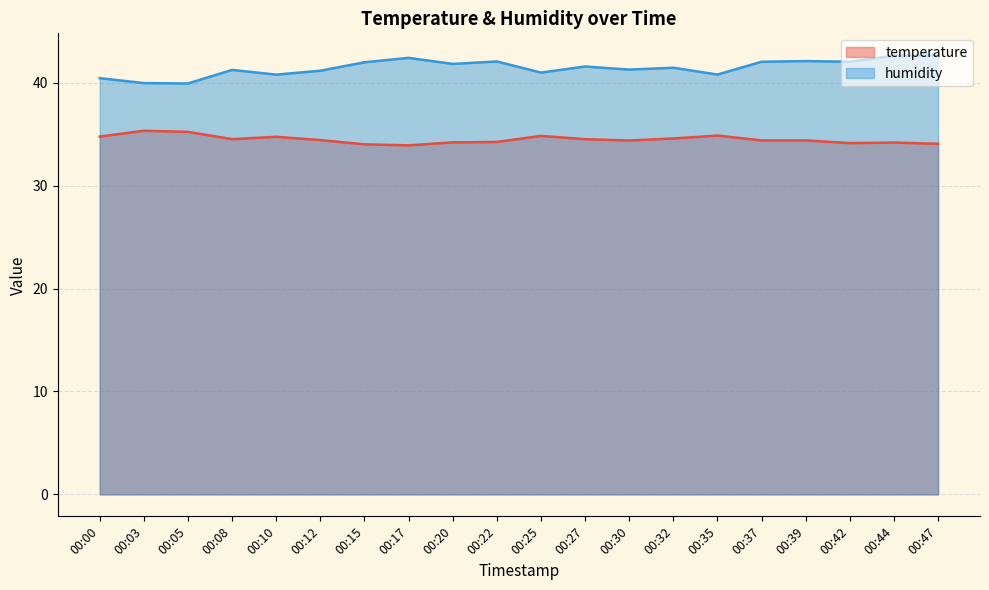

True or false: temperature and humidity cross at least once.

False